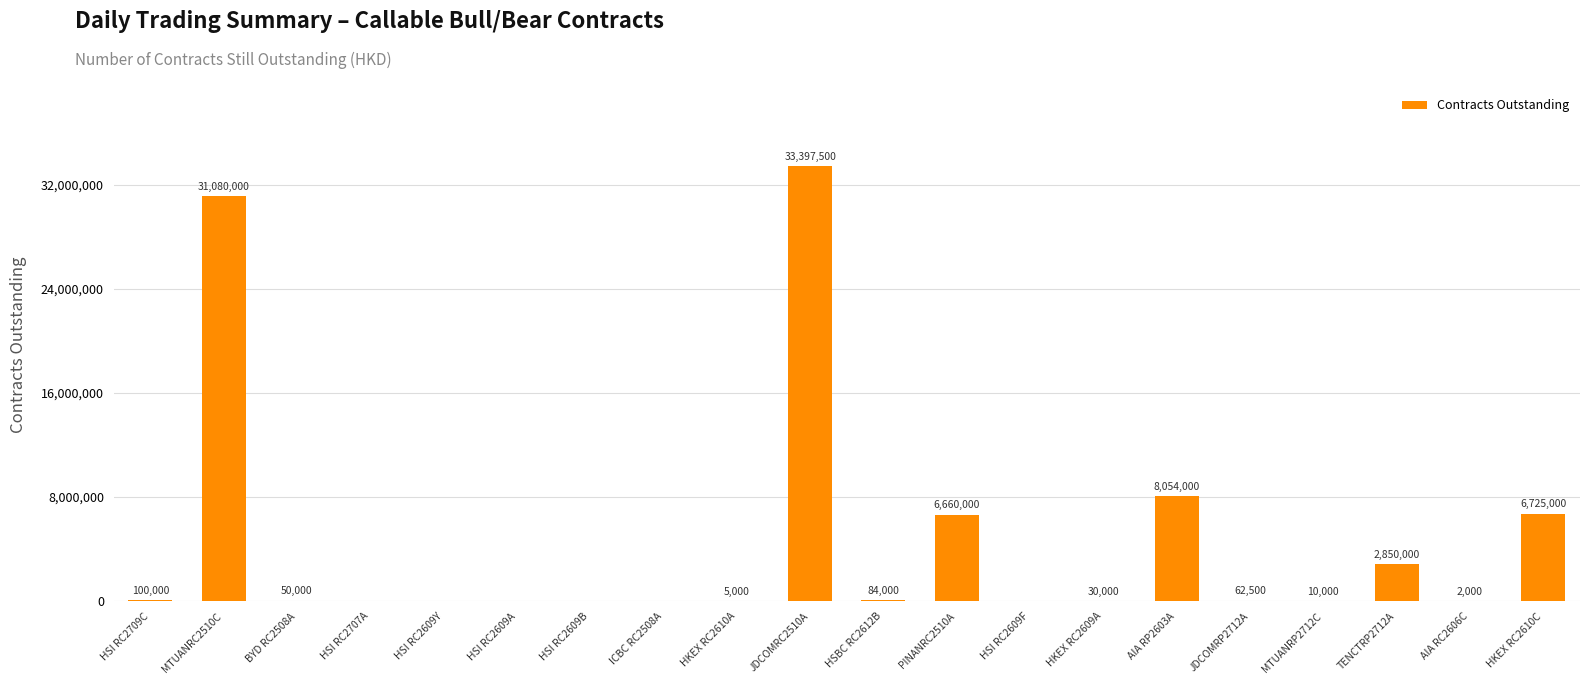

Count the number of data series in this chart.

1